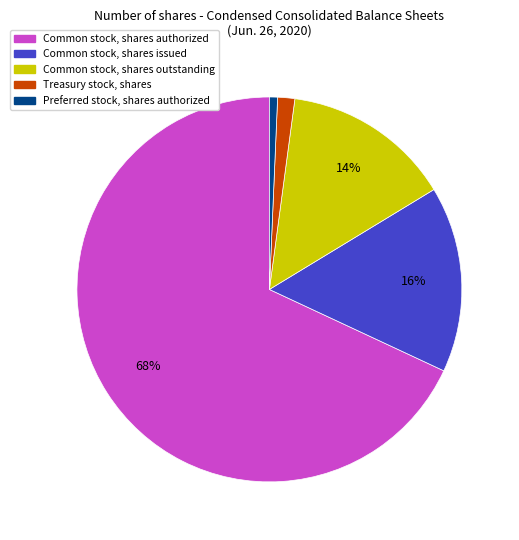

Does any single category account for the majority?

Yes